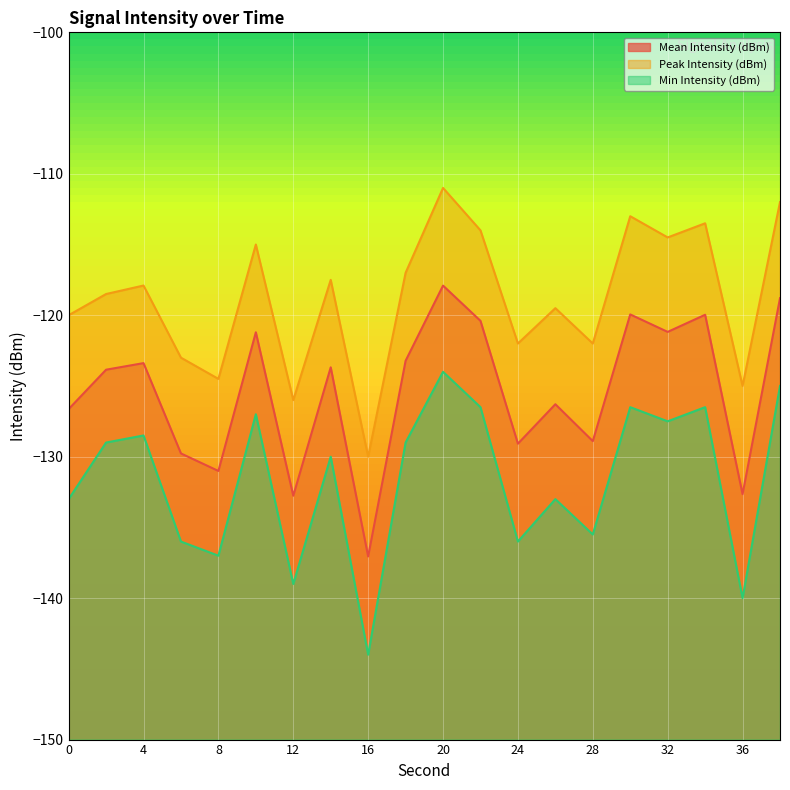

The value of Min Intensity (dBm) at 4 is -177.8. True or false?

False